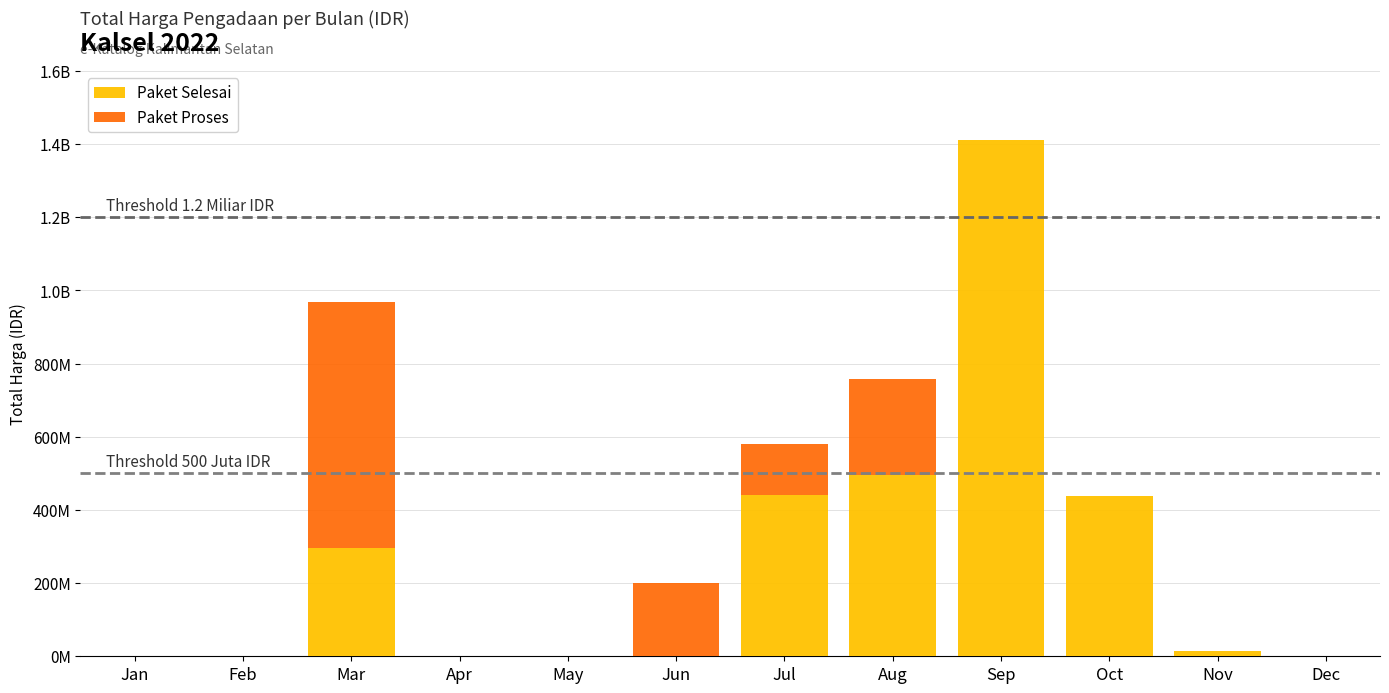

Does the chart contain stacked bars?

Yes